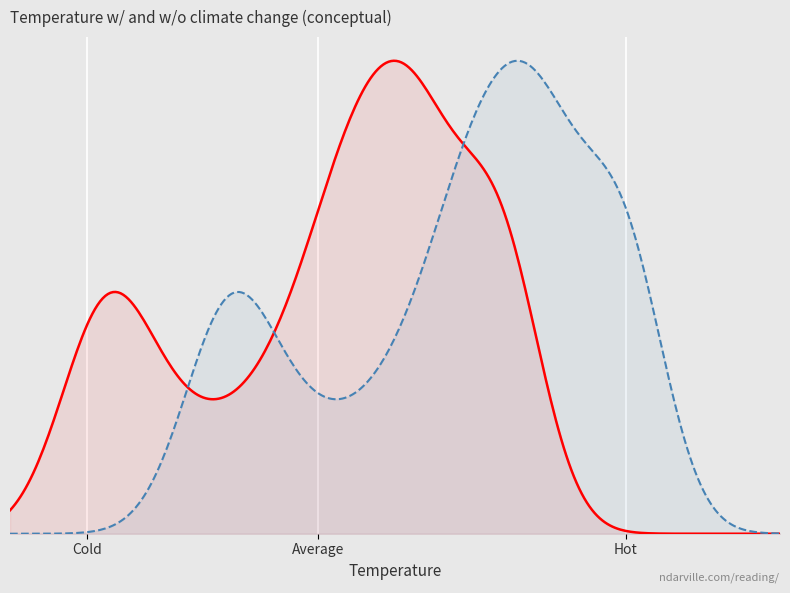

Does the chart display data point markers on the line(s)?

No